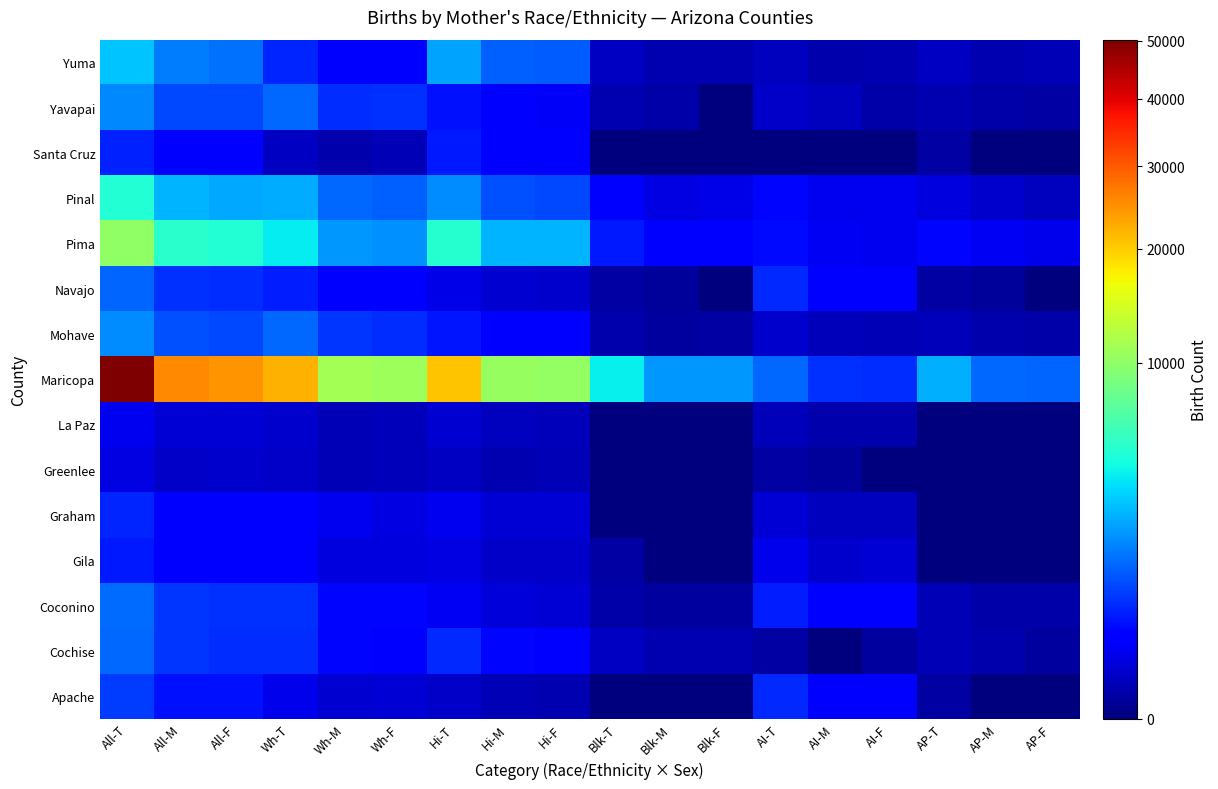

What is the spread (max minus min) of values at Blk-F?

1969